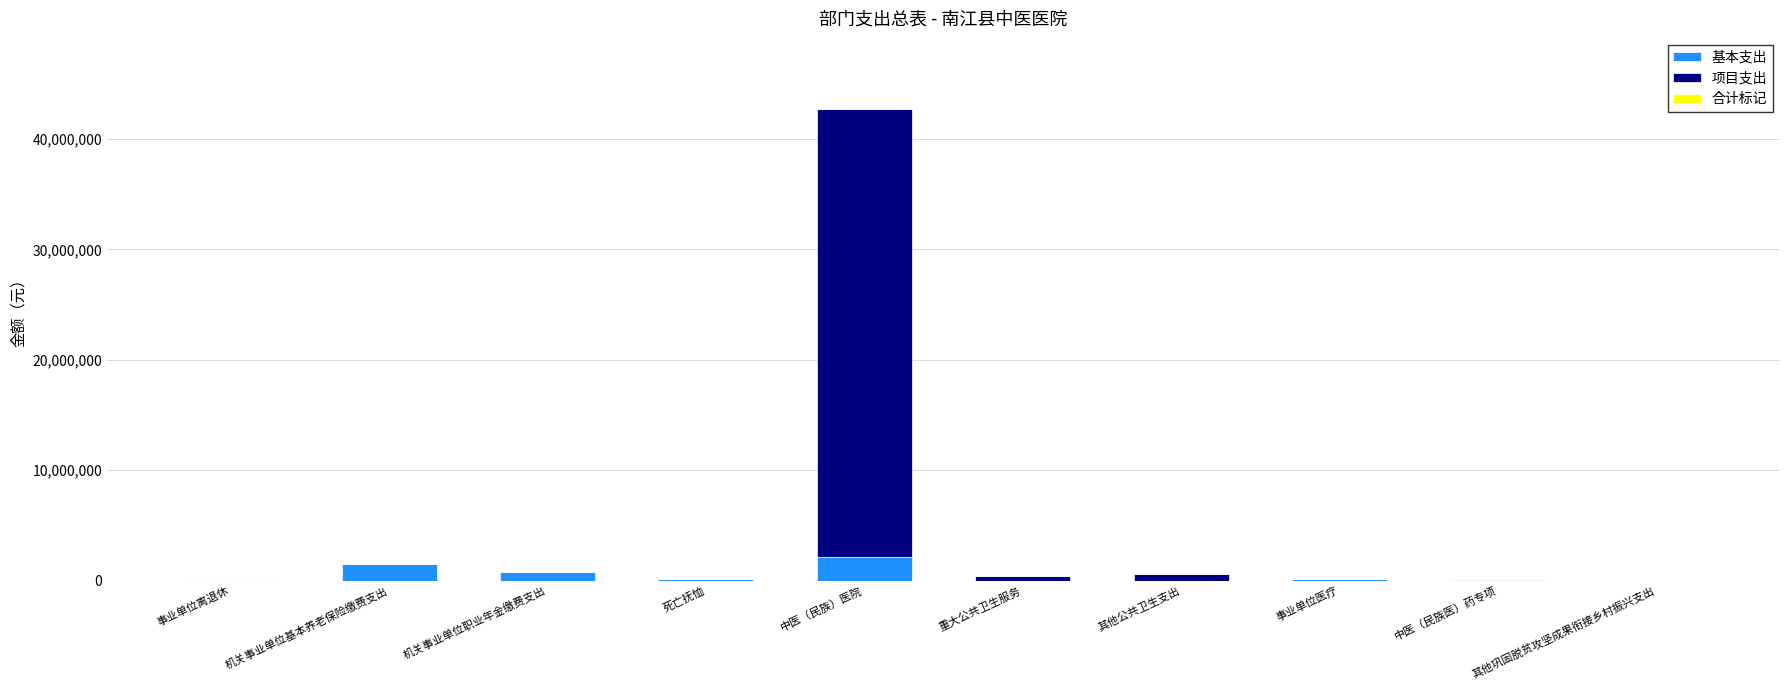

What is the sum of all 基本支出 values?

4773095.1